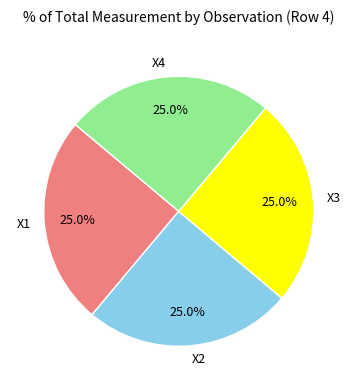

What is the ratio of the value at X3 to the value at X2?

1.0